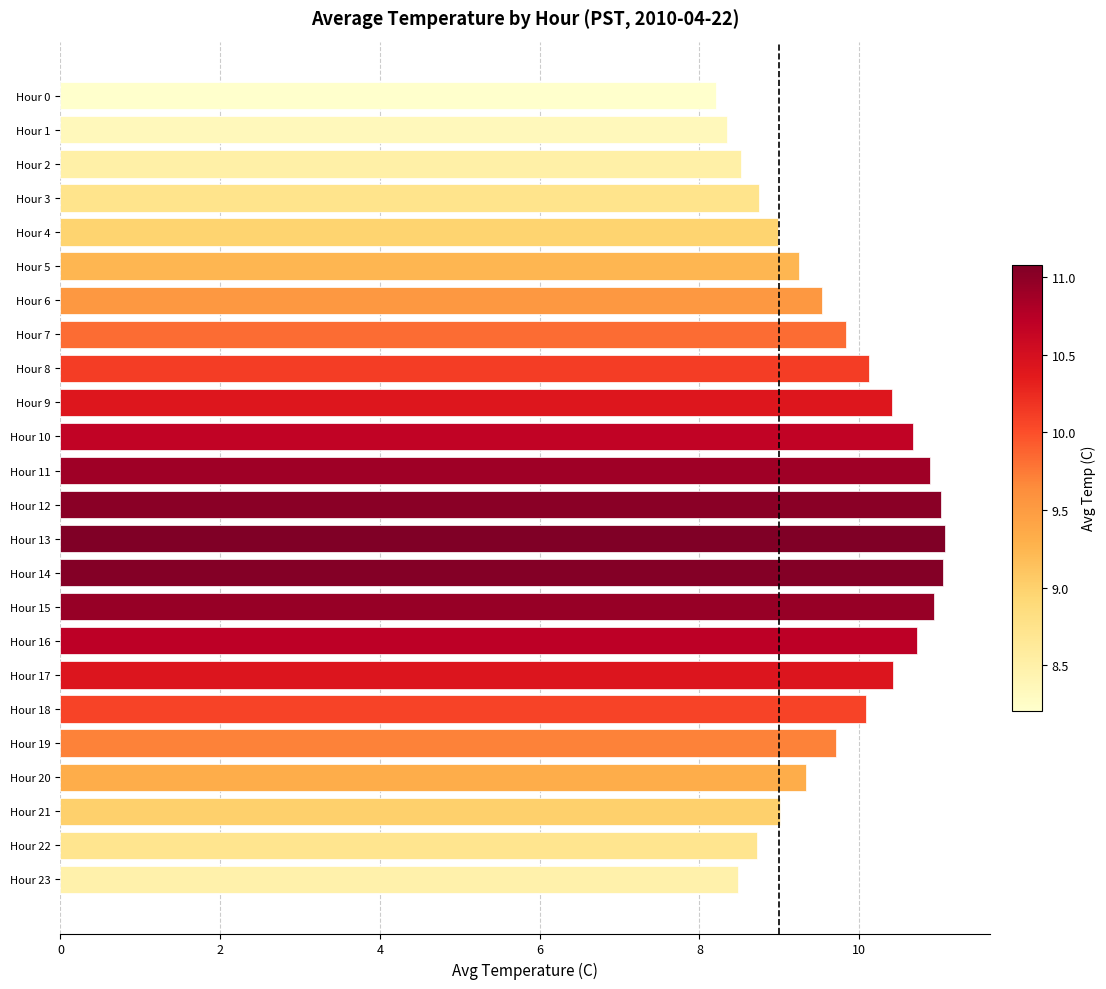

Approximately how many times larger is the value at Hour 23 compared to Hour 18?

0.8